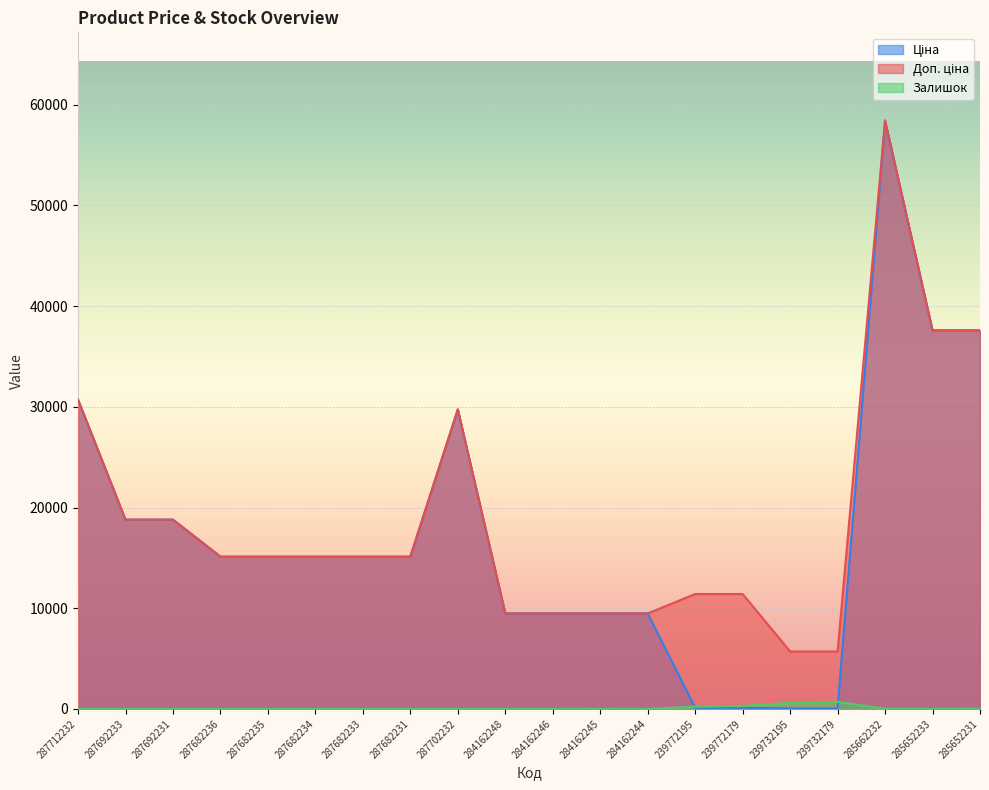

What value does the Доп. ціна series have at 239732179?

5705.0